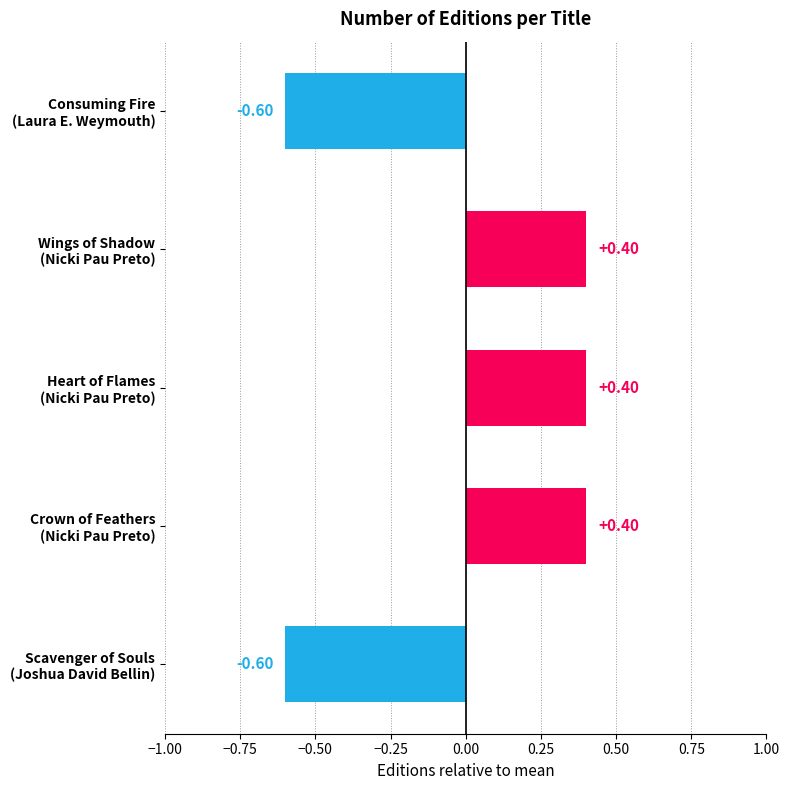

What is the difference between the maximum and minimum values?

1.0